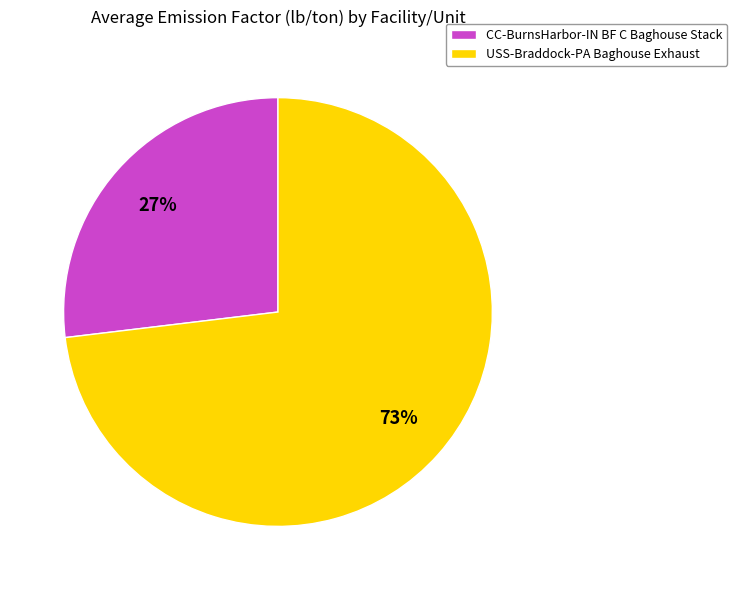

The USS-Braddock-PA Baghouse Exhaust slice represents 73% of the pie. True or false?

True